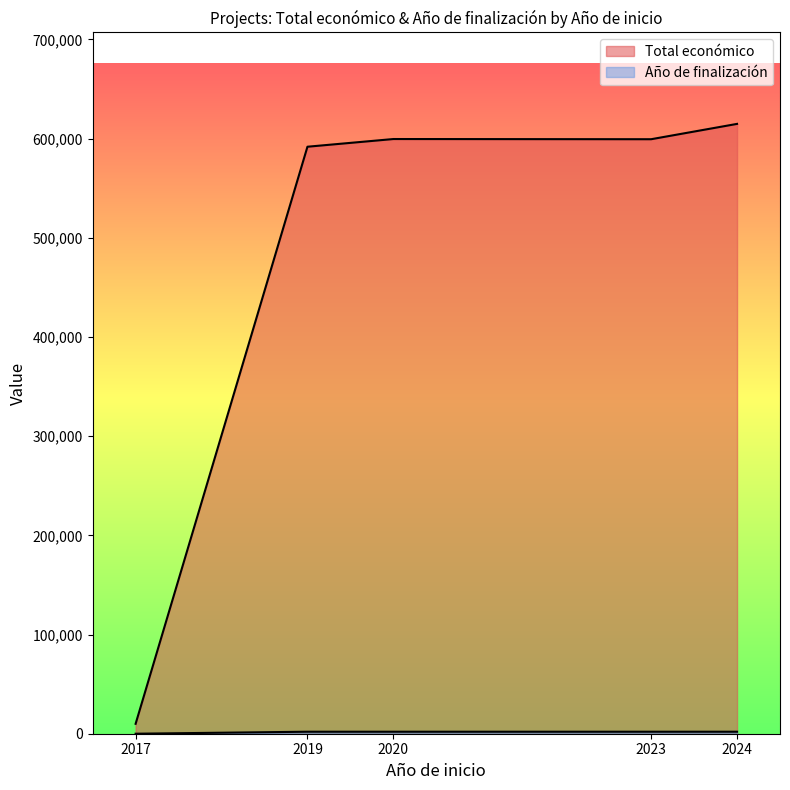

List the series in order of their peak value, lowest first.

Año de finalización, Total económico